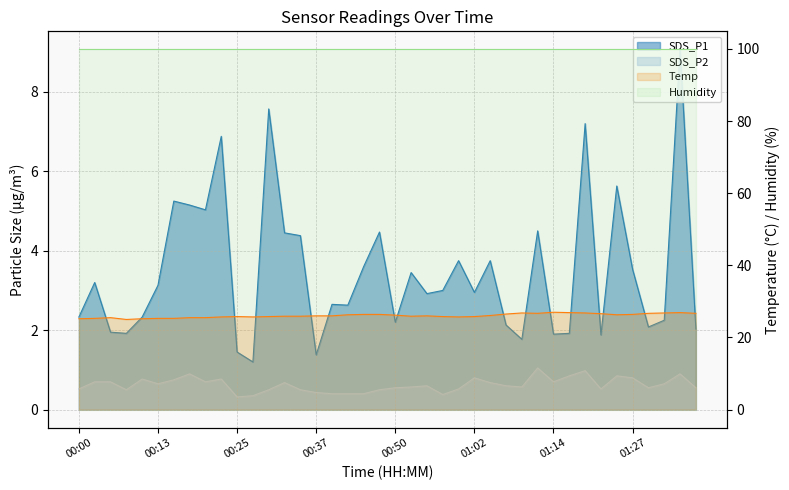

What is the label of the 30th point from the left?

01:12